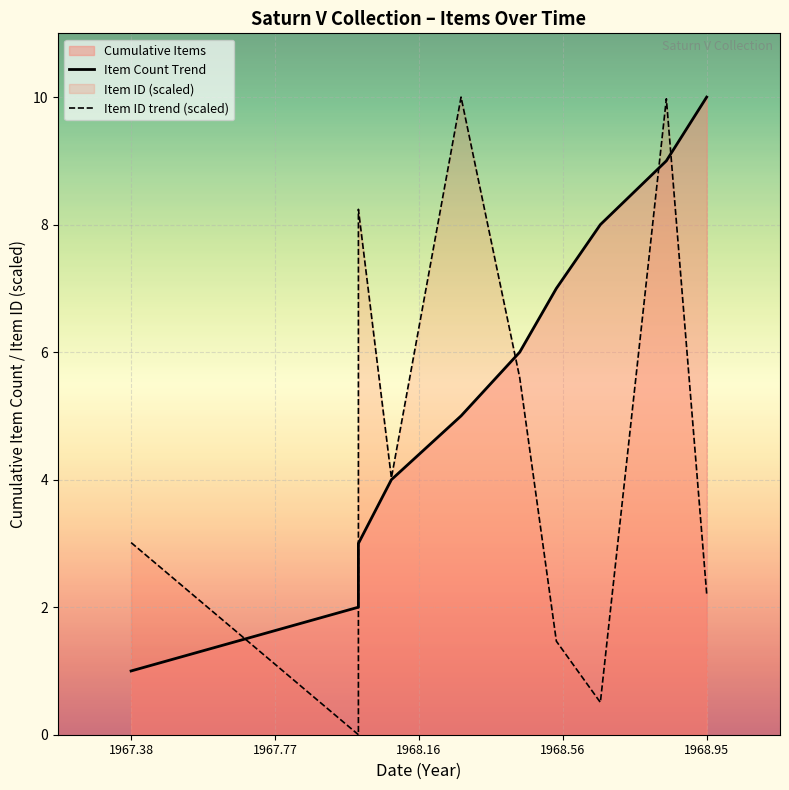

How many series are shown in this chart?

2